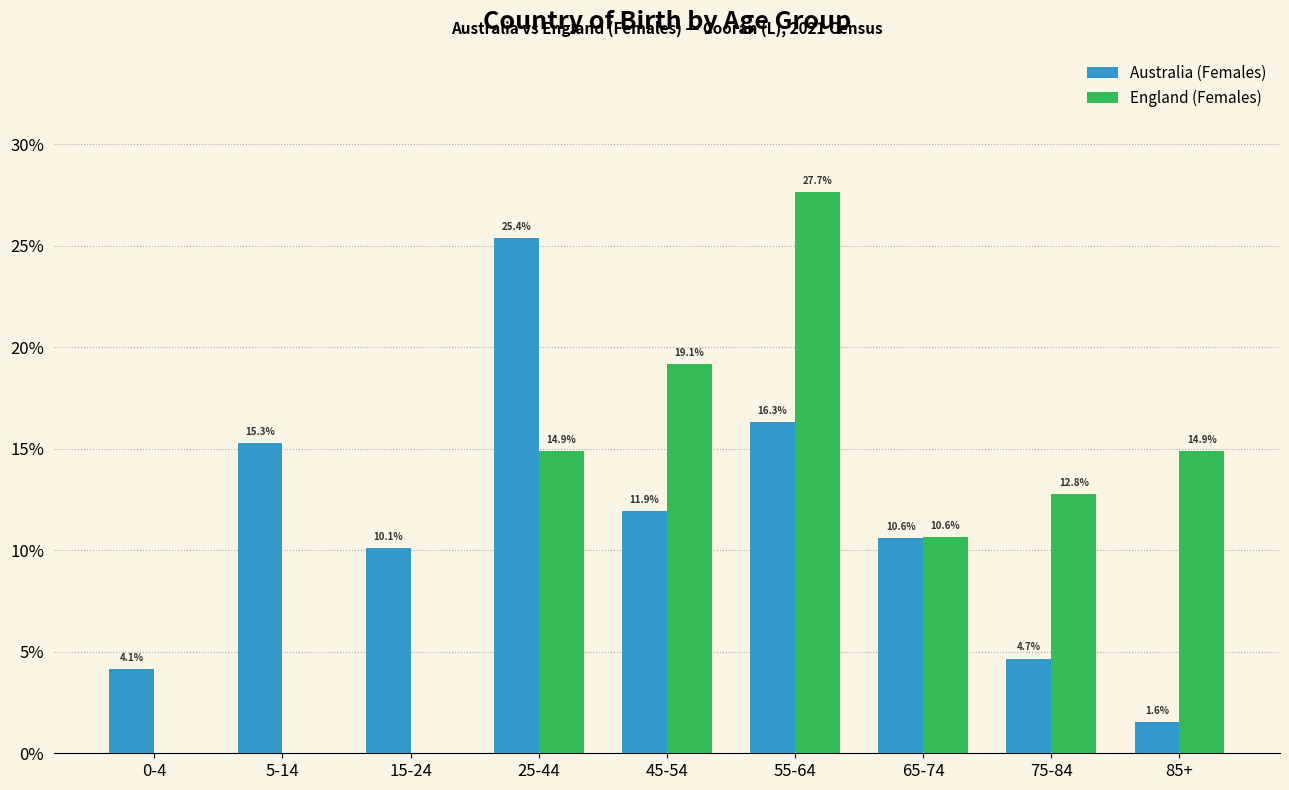

Reading left to right, extract all data points from this chart.

Australia (Females): 0-4=4.1	5-14=15.3	15-24=10.1	25-44=25.4	45-54=11.9	55-64=16.3	65-74=10.6	75-84=4.7	85+=1.6
England (Females): 0-4=0.0	5-14=0.0	15-24=0.0	25-44=14.9	45-54=19.1	55-64=27.7	65-74=10.6	75-84=12.8	85+=14.9